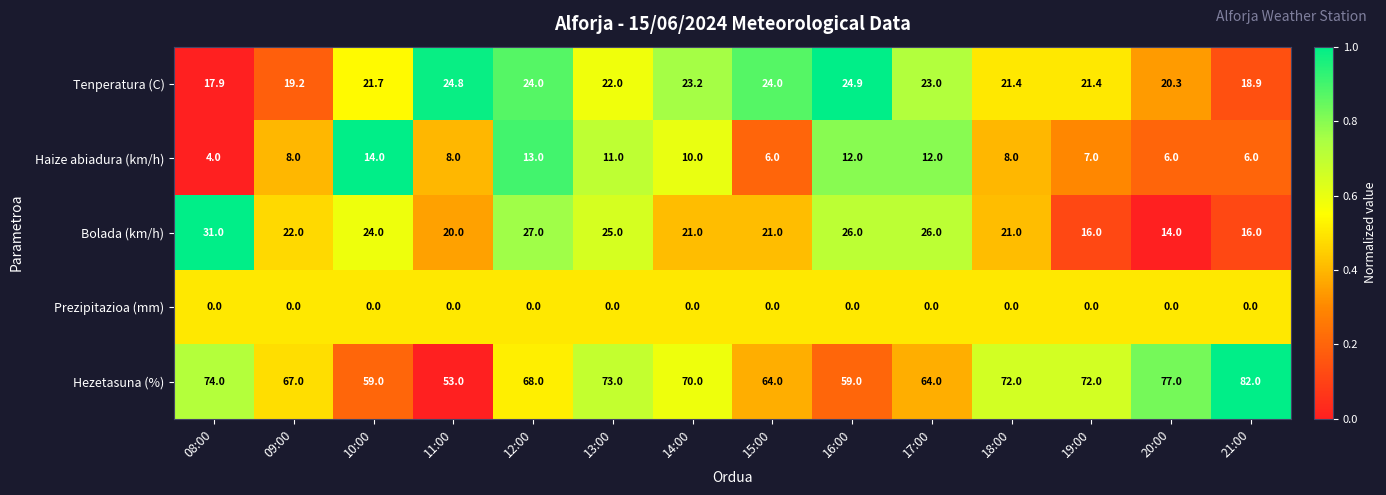

Is it true that Tenperatura (C) equals 6.5 at 09:00?

False